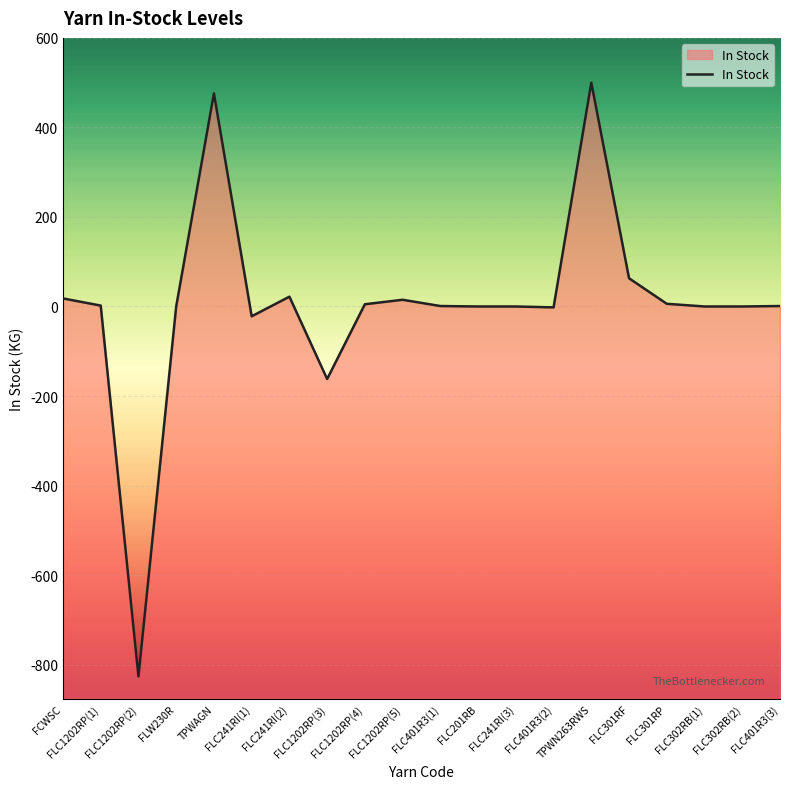

What is the change in value from FLC401R3(1) to FLC241RI(3)?

-1.0